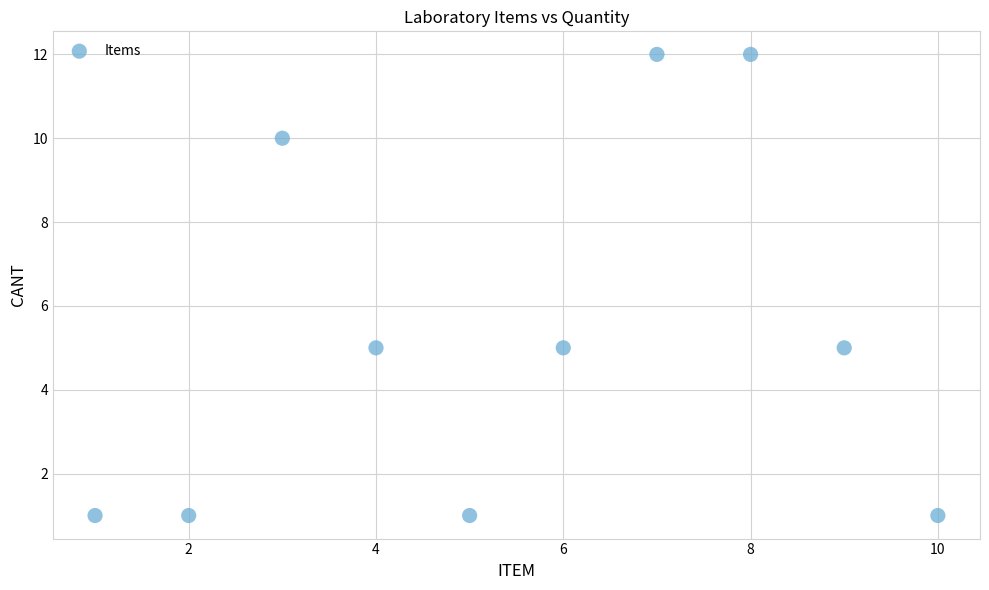

What is the average Y value?

5